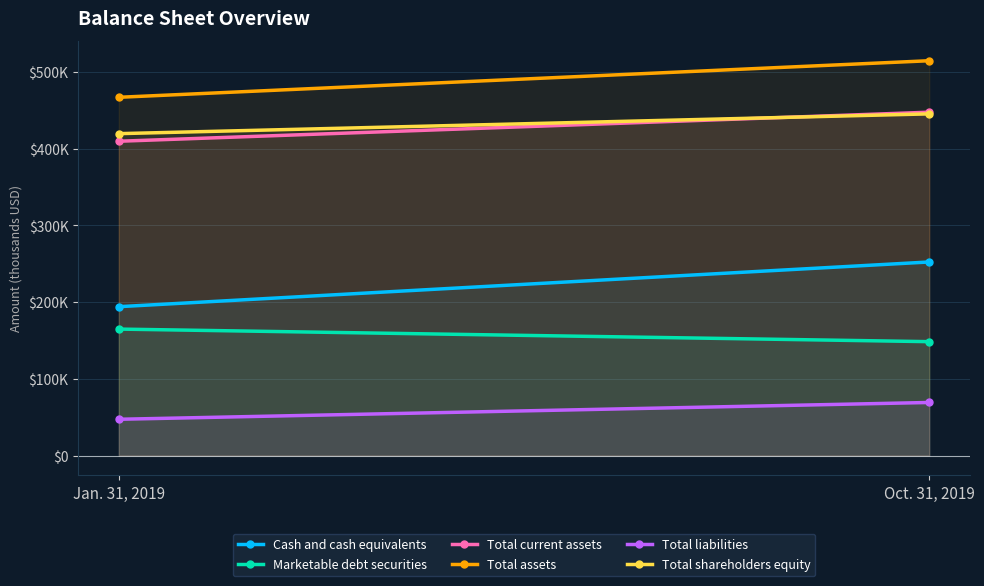

Count the number of categories in the chart.

2